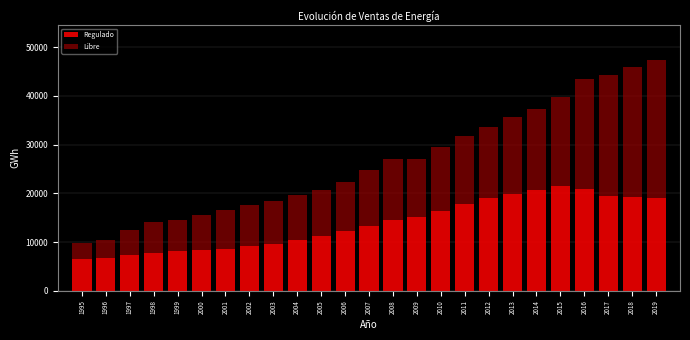

What is the maximum value for Regulado?

21493.0